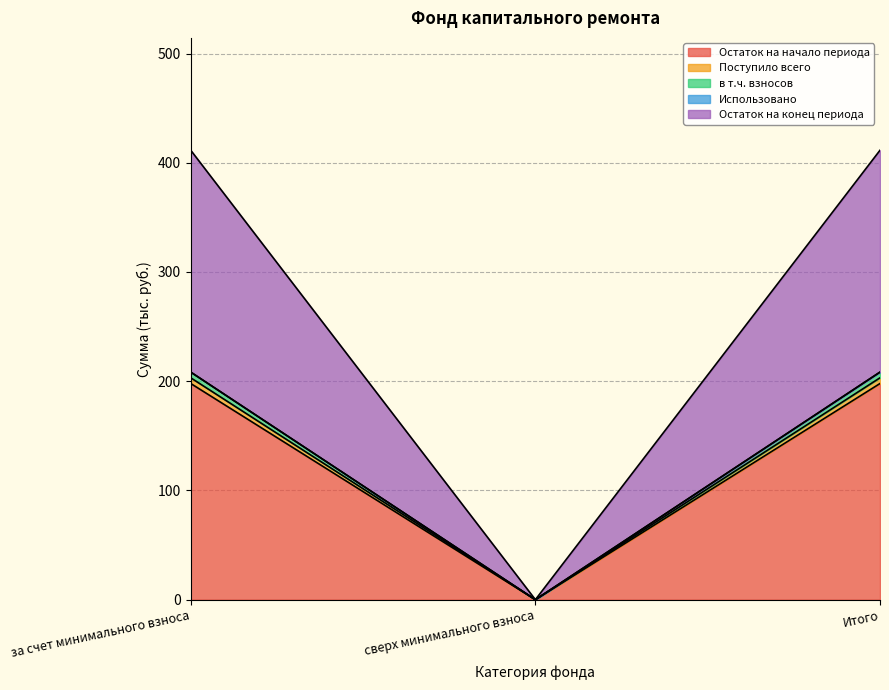

What is the difference between the maximum and minimum values in the Остаток на конец периода series?

411.5